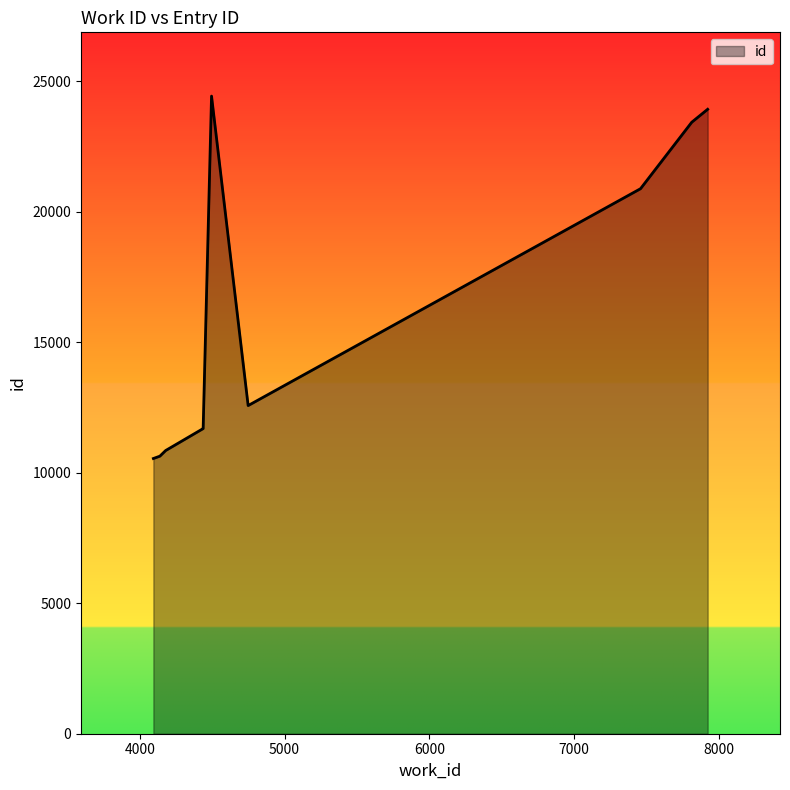

What is the change in value from 4093 to 4748?

+2028